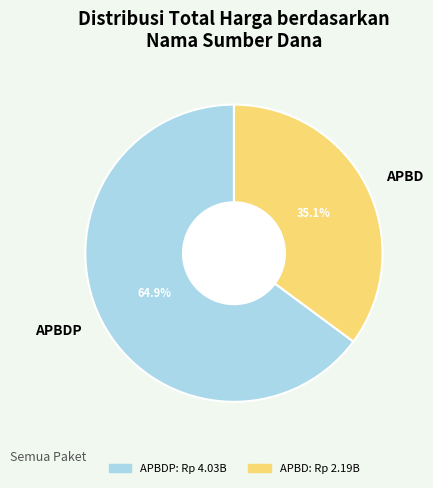

Combined, what portion of the pie is APBD and APBDP?

100.0%